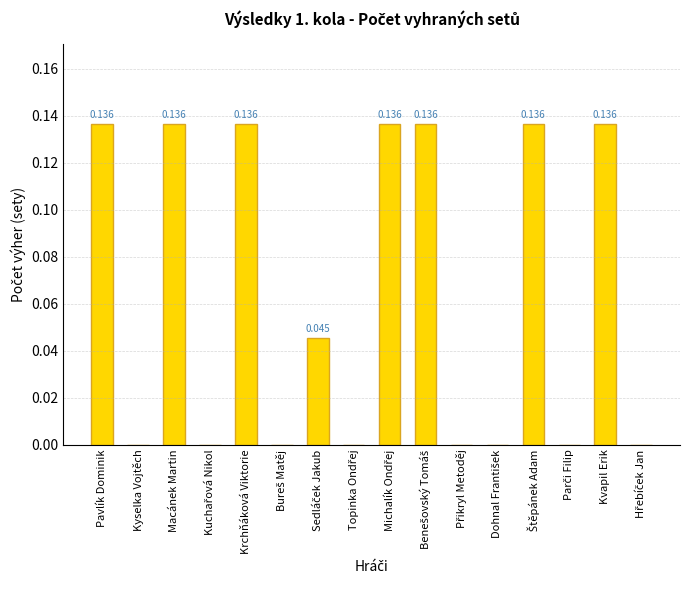

Which has a higher value, Macánek Martin or Kyselka Vojtěch?

Macánek Martin